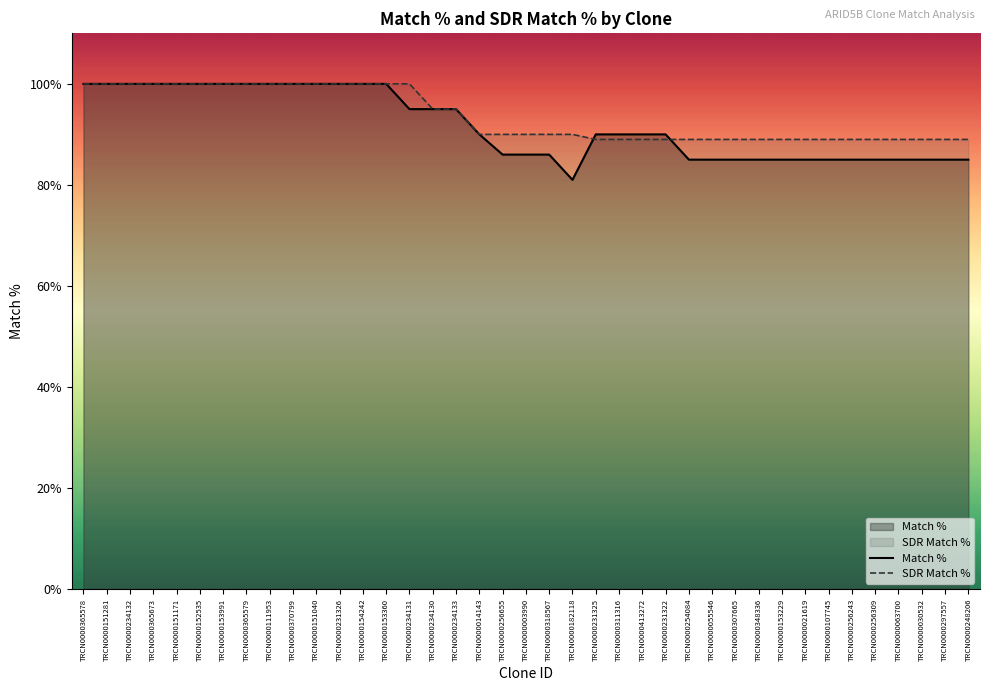

Reading right to left, extract all data points from this chart.

Match %: TRCN0000248206=85	TRCN0000297557=85	TRCN0000030532=85	TRCN0000063700=85	TRCN0000256309=85	TRCN0000256243=85	TRCN0000107745=85	TRCN0000021619=85	TRCN0000153229=85	TRCN0000348336=85	TRCN0000307665=85	TRCN0000055546=85	TRCN0000254084=85	TRCN0000231322=90	TRCN0000413272=90	TRCN0000311316=90	TRCN0000231325=90	TRCN0000182118=81	TRCN0000318567=86	TRCN0000003990=86	TRCN0000256655=86	TRCN0000014143=90	TRCN0000234133=95	TRCN0000234130=95	TRCN0000234131=95	TRCN0000153360=100	TRCN0000154242=100	TRCN0000231326=100	TRCN0000151040=100	TRCN0000370799=100	TRCN0000111953=100	TRCN0000365579=100	TRCN0000153991=100	TRCN0000152535=100	TRCN0000151171=100	TRCN0000365673=100	TRCN0000234132=100	TRCN0000151281=100	TRCN0000365578=100
SDR Match %: TRCN0000248206=89	TRCN0000297557=89	TRCN0000030532=89	TRCN0000063700=89	TRCN0000256309=89	TRCN0000256243=89	TRCN0000107745=89	TRCN0000021619=89	TRCN0000153229=89	TRCN0000348336=89	TRCN0000307665=89	TRCN0000055546=89	TRCN0000254084=89	TRCN0000231322=89	TRCN0000413272=89	TRCN0000311316=89	TRCN0000231325=89	TRCN0000182118=90	TRCN0000318567=90	TRCN0000003990=90	TRCN0000256655=90	TRCN0000014143=90	TRCN0000234133=95	TRCN0000234130=95	TRCN0000234131=100	TRCN0000153360=100	TRCN0000154242=100	TRCN0000231326=100	TRCN0000151040=100	TRCN0000370799=100	TRCN0000111953=100	TRCN0000365579=100	TRCN0000153991=100	TRCN0000152535=100	TRCN0000151171=100	TRCN0000365673=100	TRCN0000234132=100	TRCN0000151281=100	TRCN0000365578=100